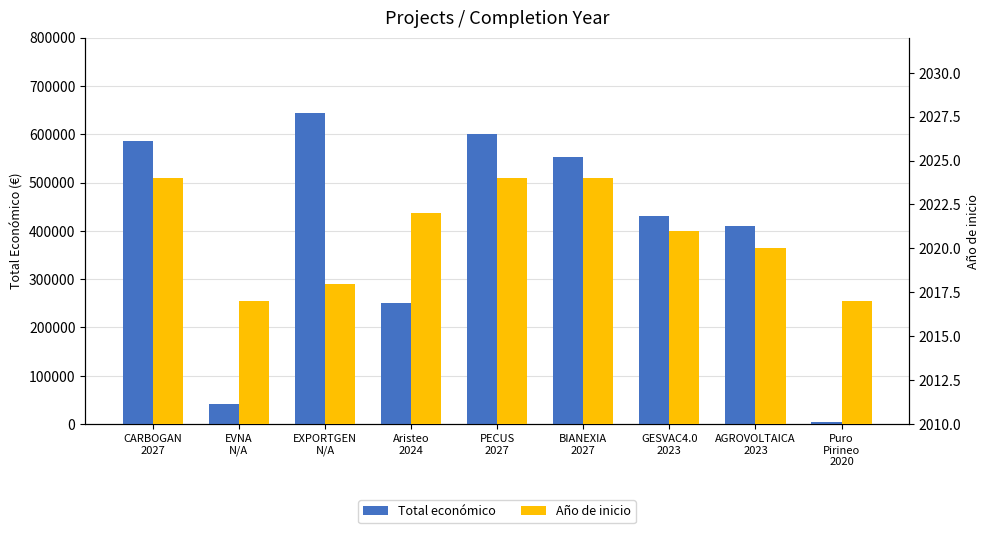

How many Año de inicio values are between 2018 and 2024?

7